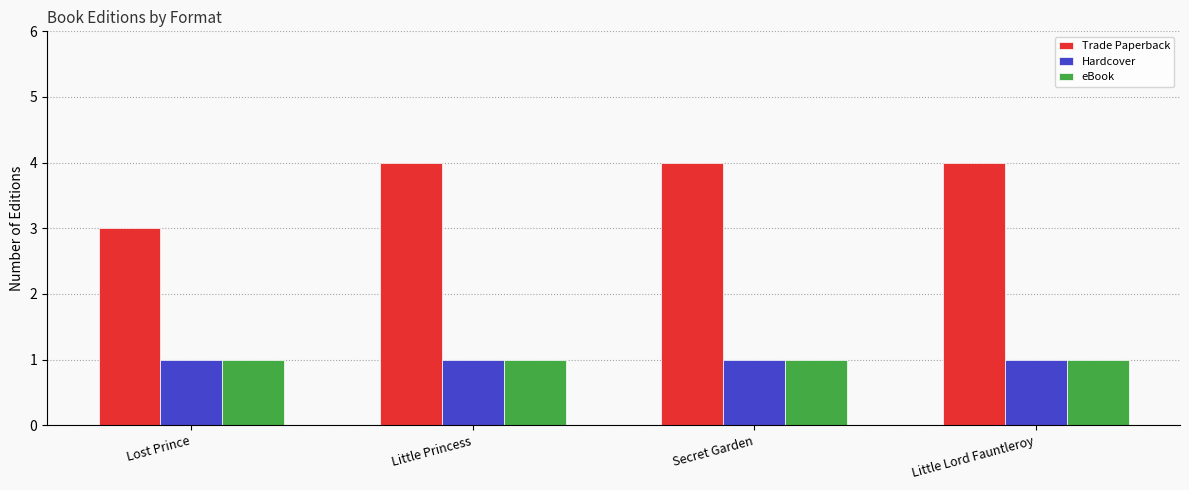

What is the label of the 2nd bar from the right?

Secret Garden